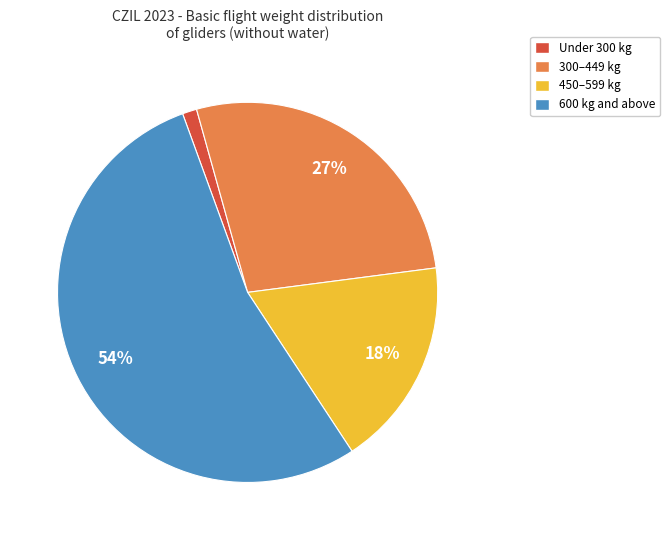

Is there a majority slice in this chart?

Yes